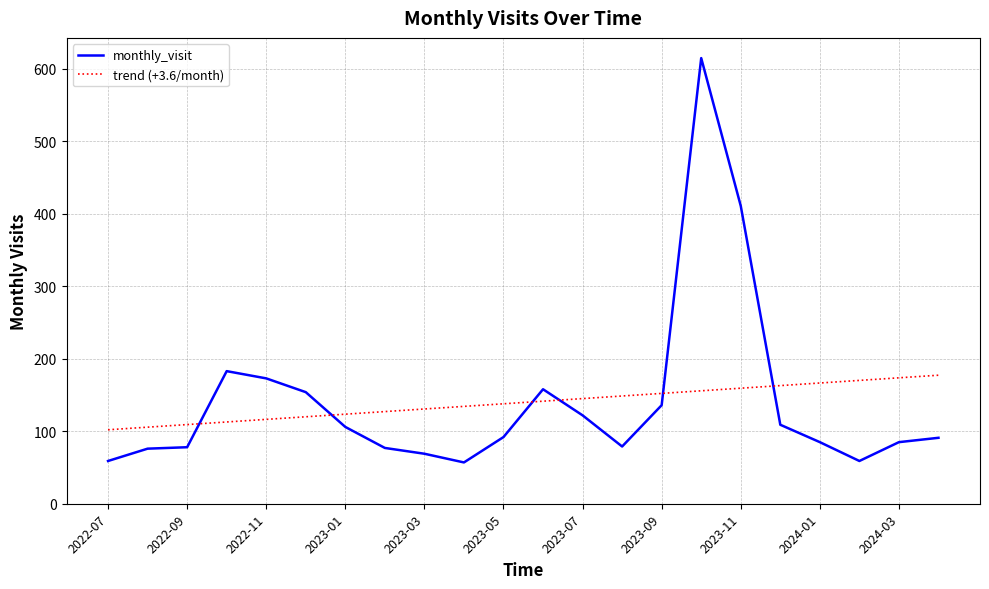

At how many categories does at least one series exceed 74?

22